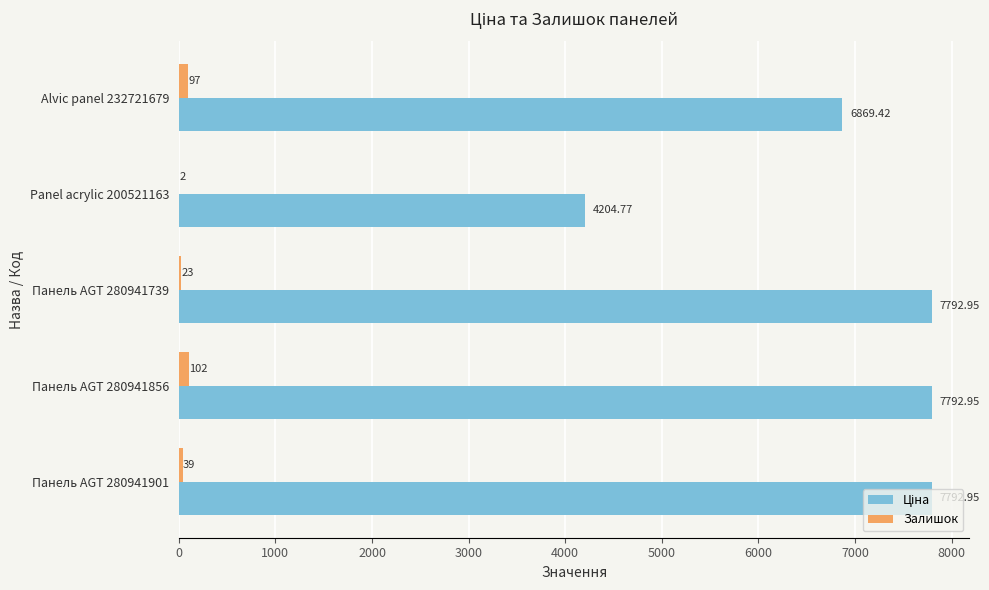

At which category is the sum across all series the highest?

Панель AGT 280941856